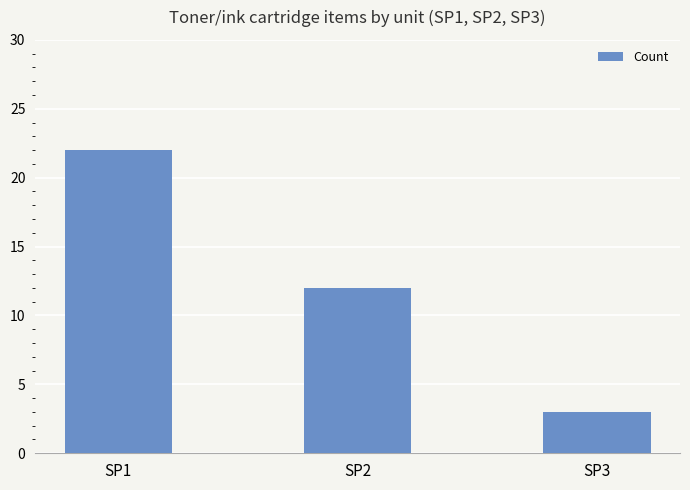

Approximately how many times larger is the value at SP1 compared to SP3?

7.3